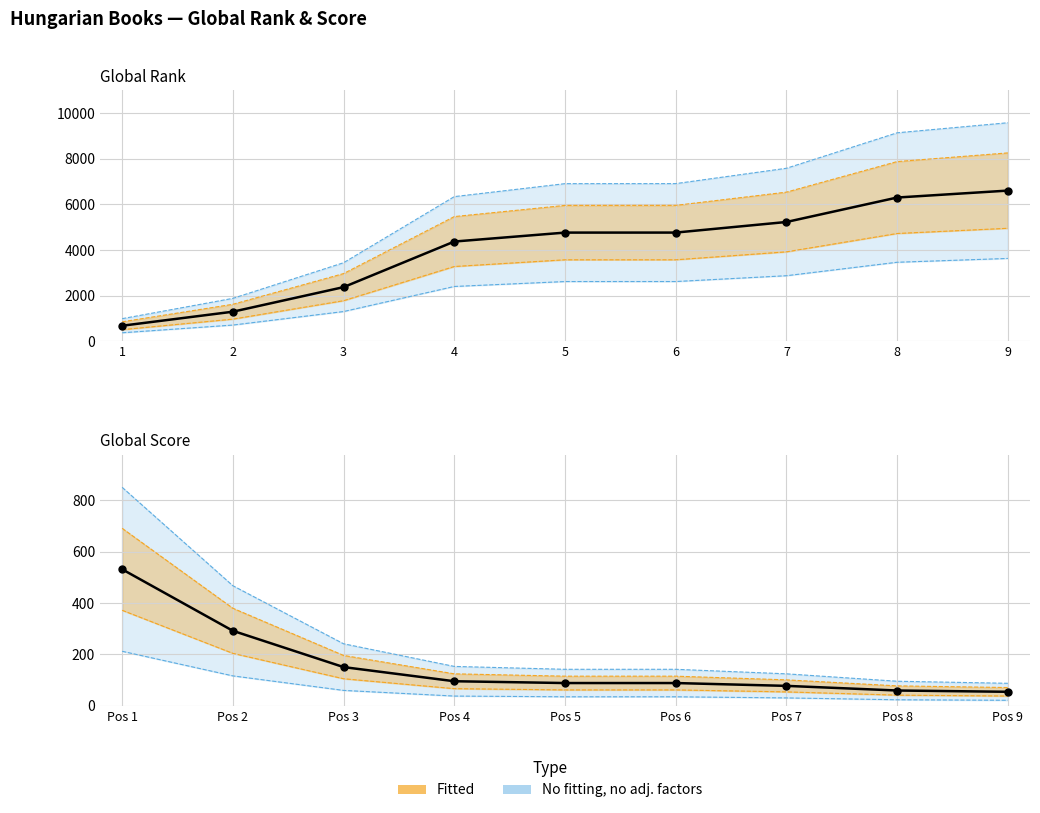

Which series has the largest total across all categories?

Global Rank